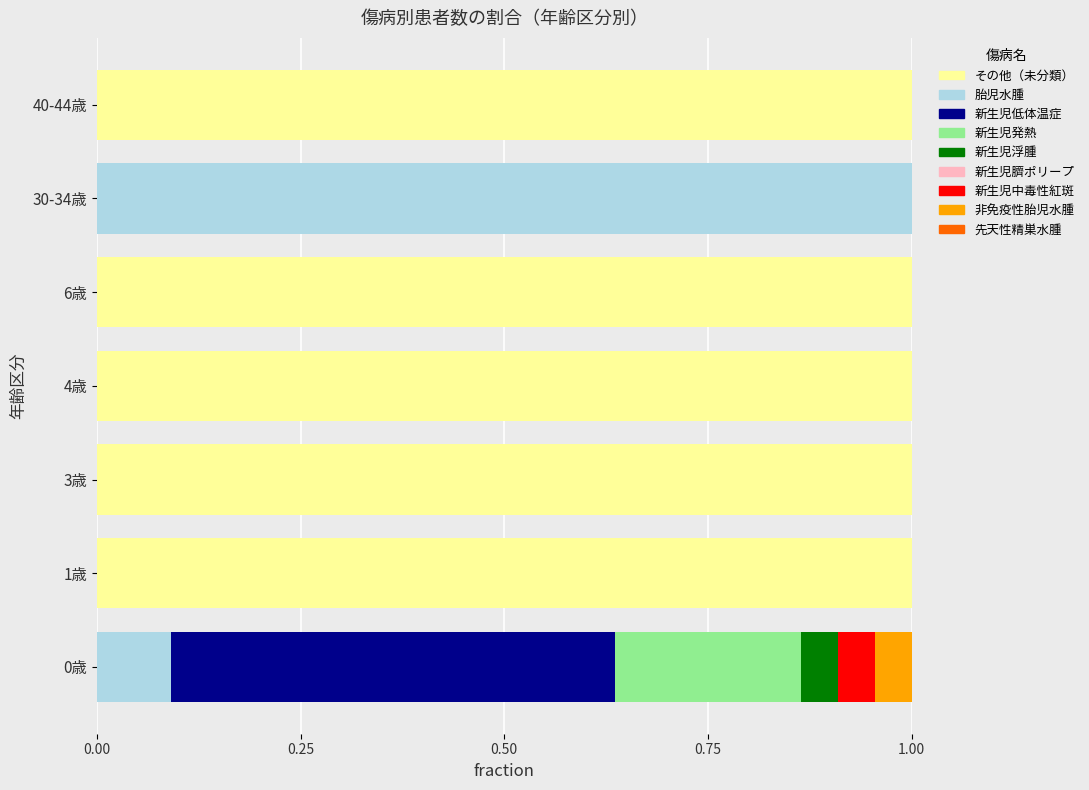

What is the maximum value for その他（未分類）?

1.0